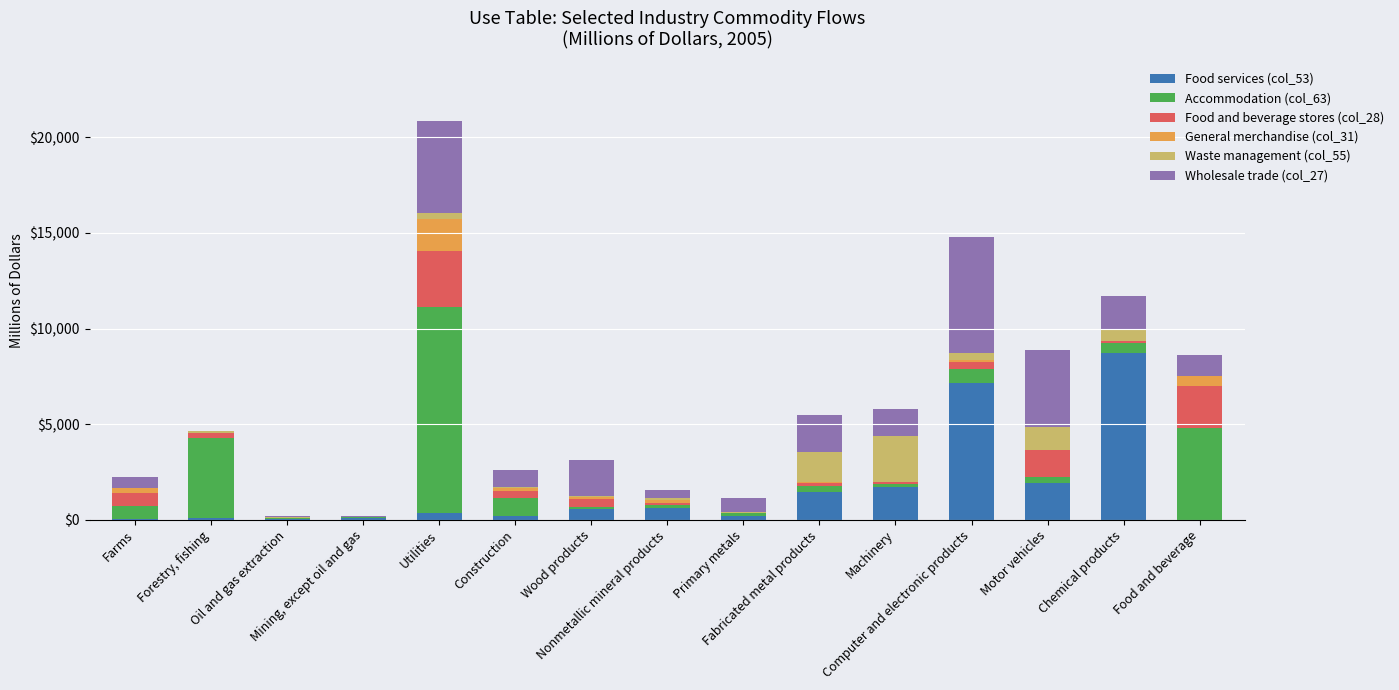

At which label does Food services (col_53) first exceed 326?

Wood products